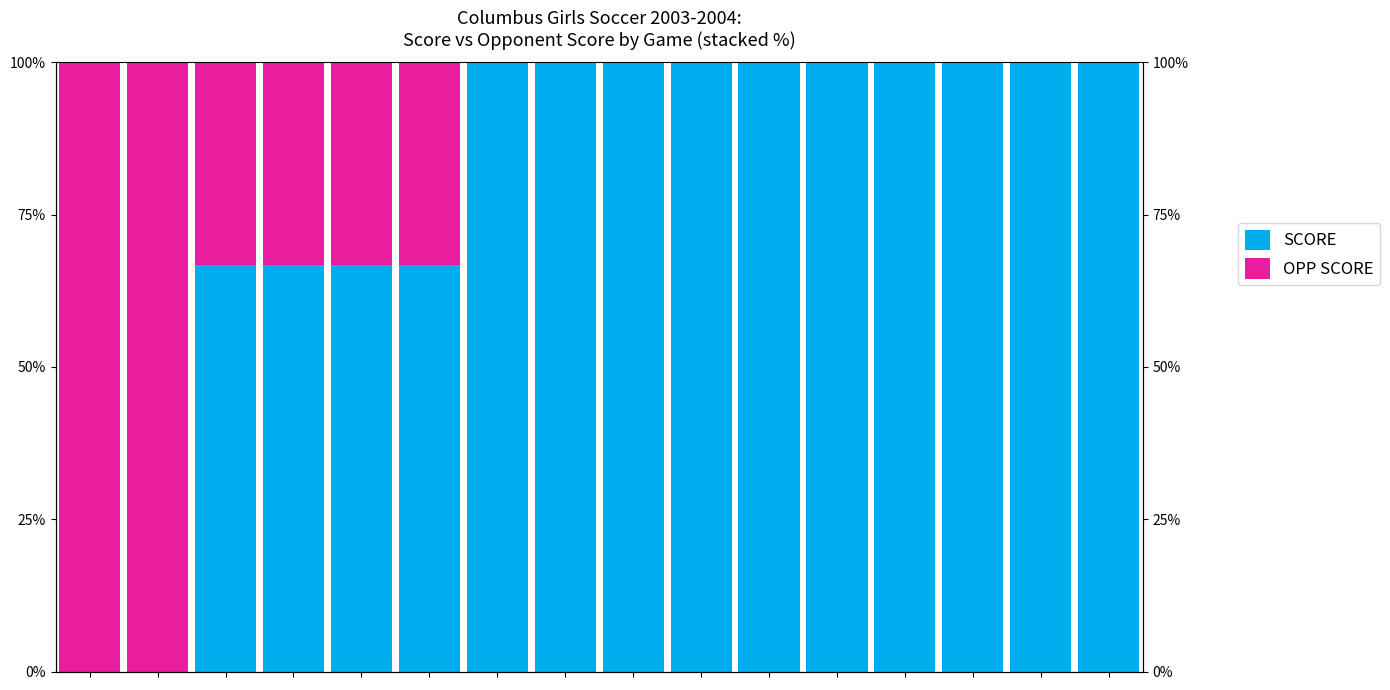

What is the greatest value displayed?

1.0